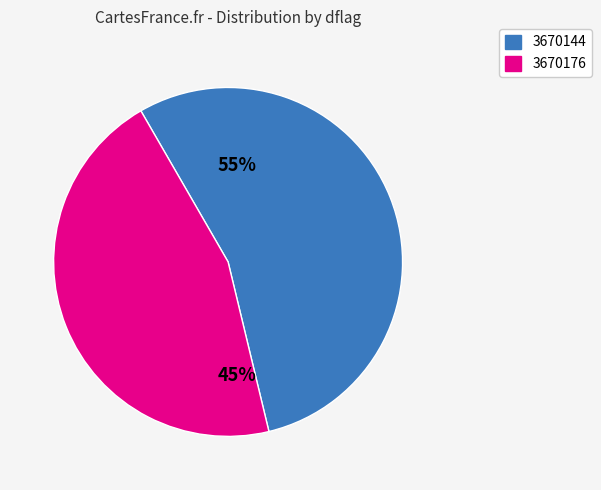

Rank the categories by value from lowest to highest.

3670176, 3670144